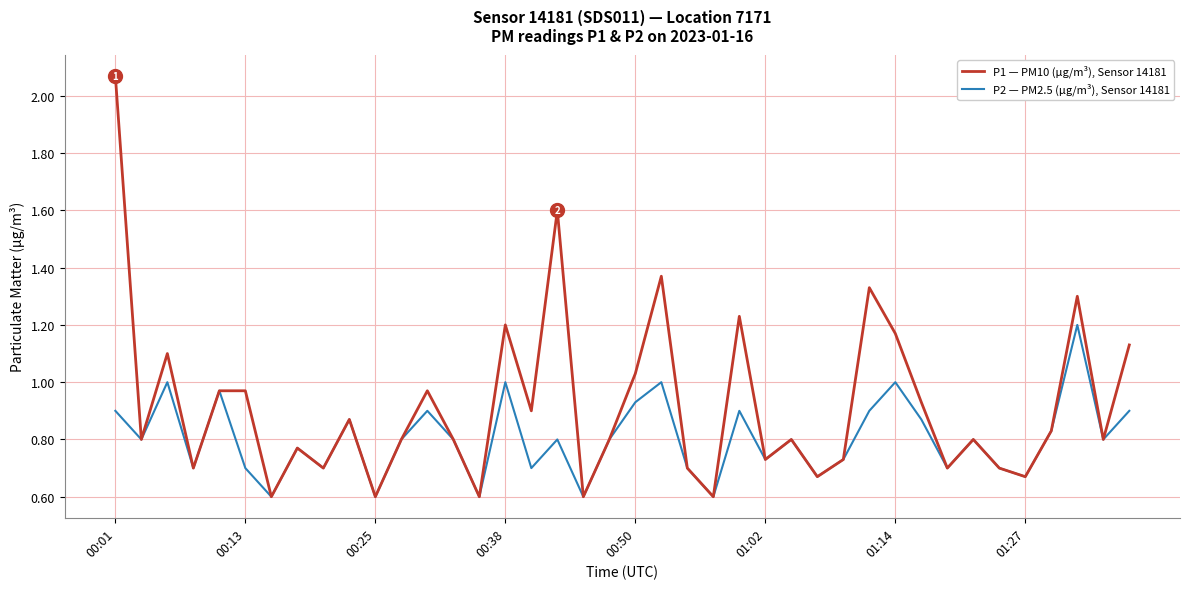

Which series has the largest range (max minus min)?

P1 — PM10 (µg/m³), Sensor 14181